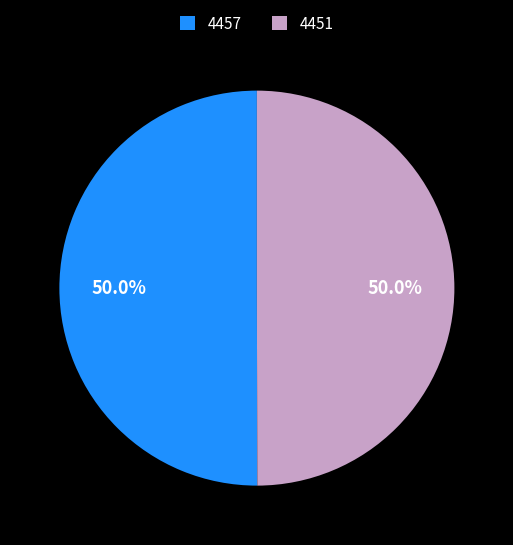

What percentage is the 4451 slice, to the nearest percent?

50%